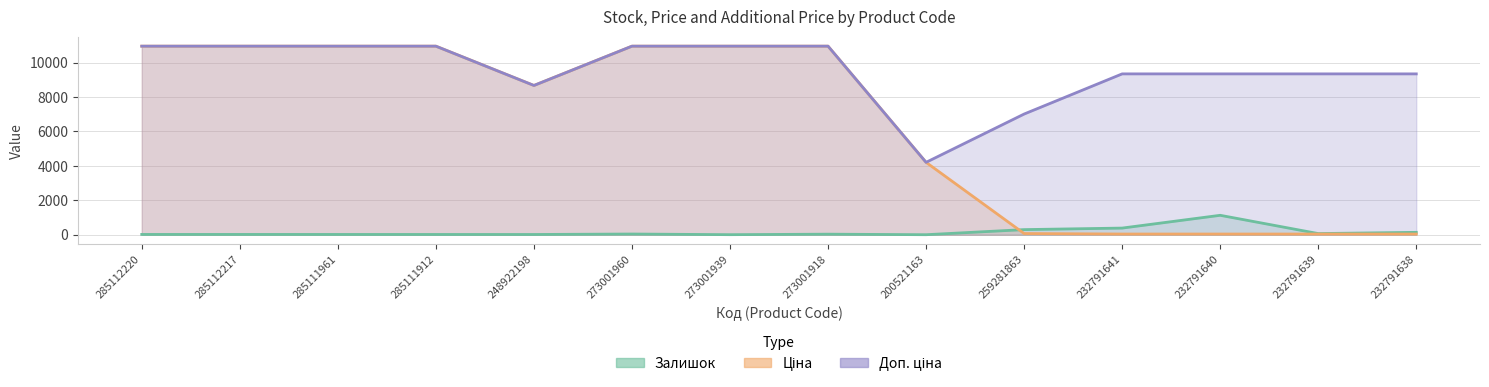

What is the spread (max minus min) of values at 232791639?

9300.5